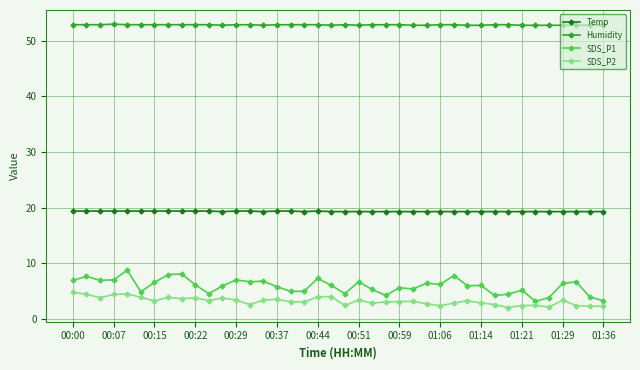

Count the number of categories in the chart.

40